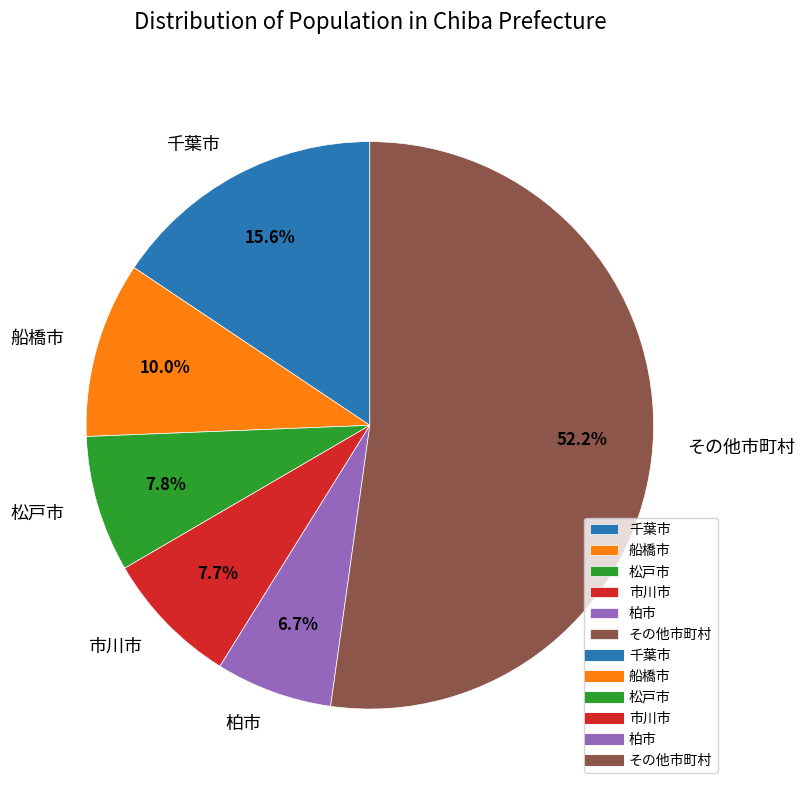

Which category has the biggest portion of the pie?

その他市町村